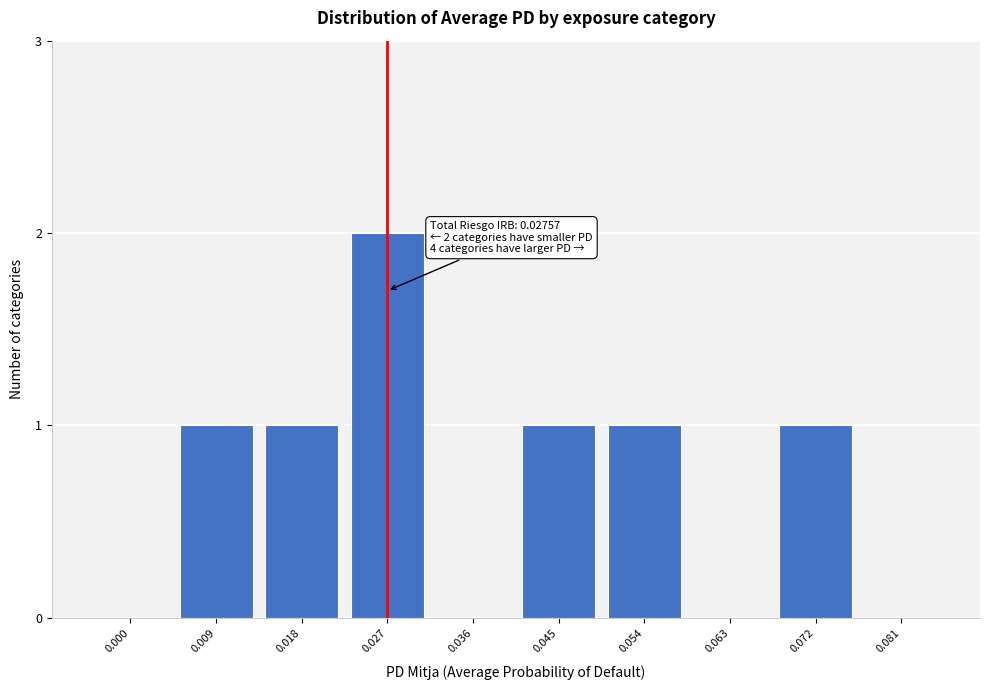

Reading left to right, list all the values displayed in this chart.

0.000=0	0.009=1	0.018=1	0.027=2	0.036=0	0.045=1	0.054=1	0.063=0	0.072=1	0.081=0